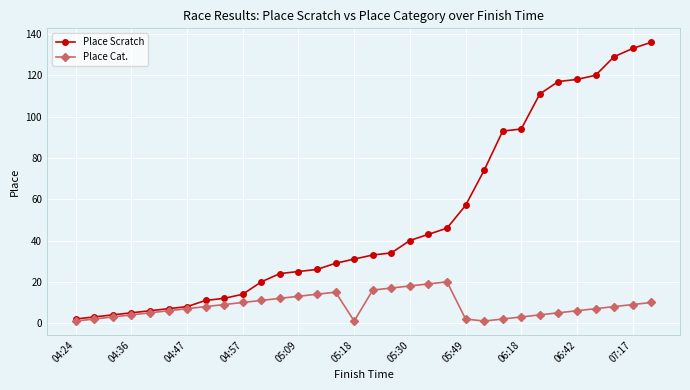

List the series in order of their overall mean, highest first.

Place Scratch, Place Cat.